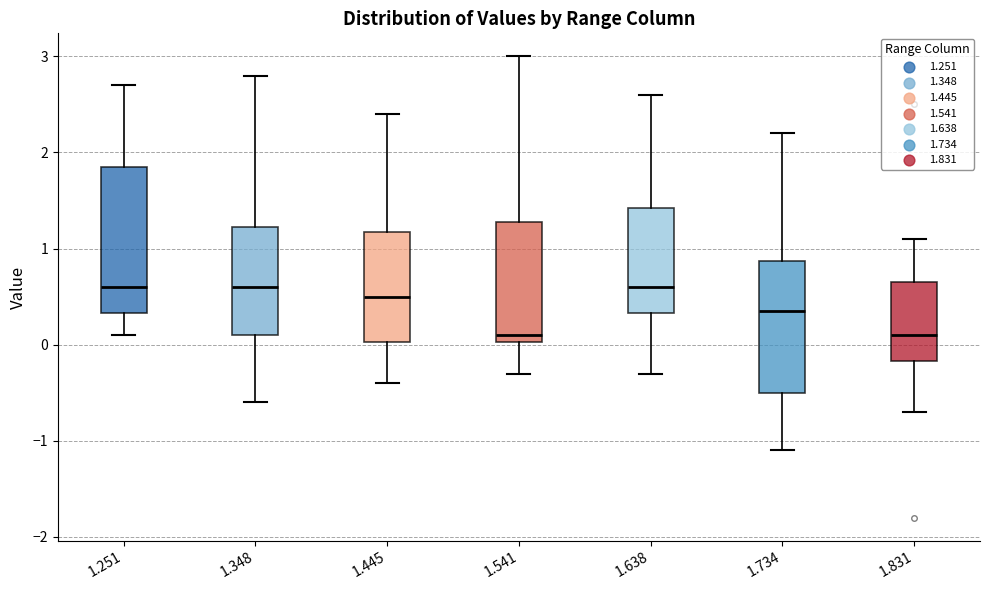

Where is the upper edge of the box at x = 1.831 on the y-axis? The values are not printed on the chart, so give them approximately, as read against the axis.

0.7